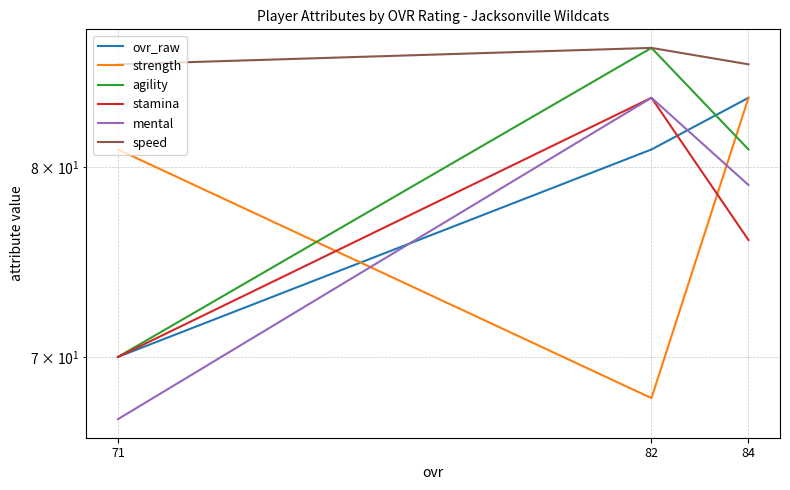

Which series changed the most between 84 and 82?

strength